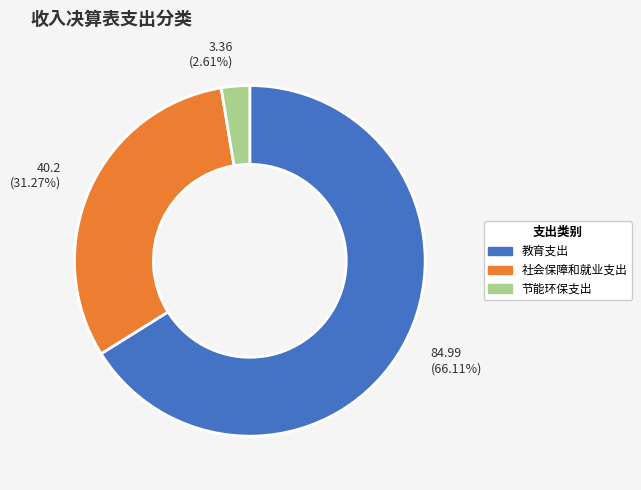

Between 教育支出 and 社会保障和就业支出, which is larger?

教育支出